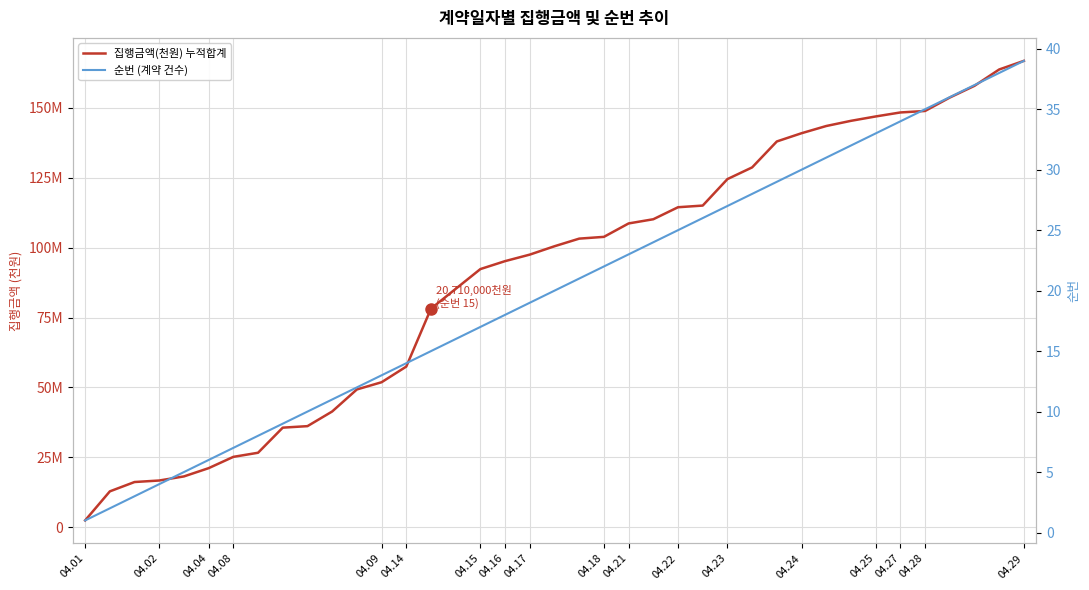

How many values in the 집행금액(천원) 누적합계 series are below 100475350?

19